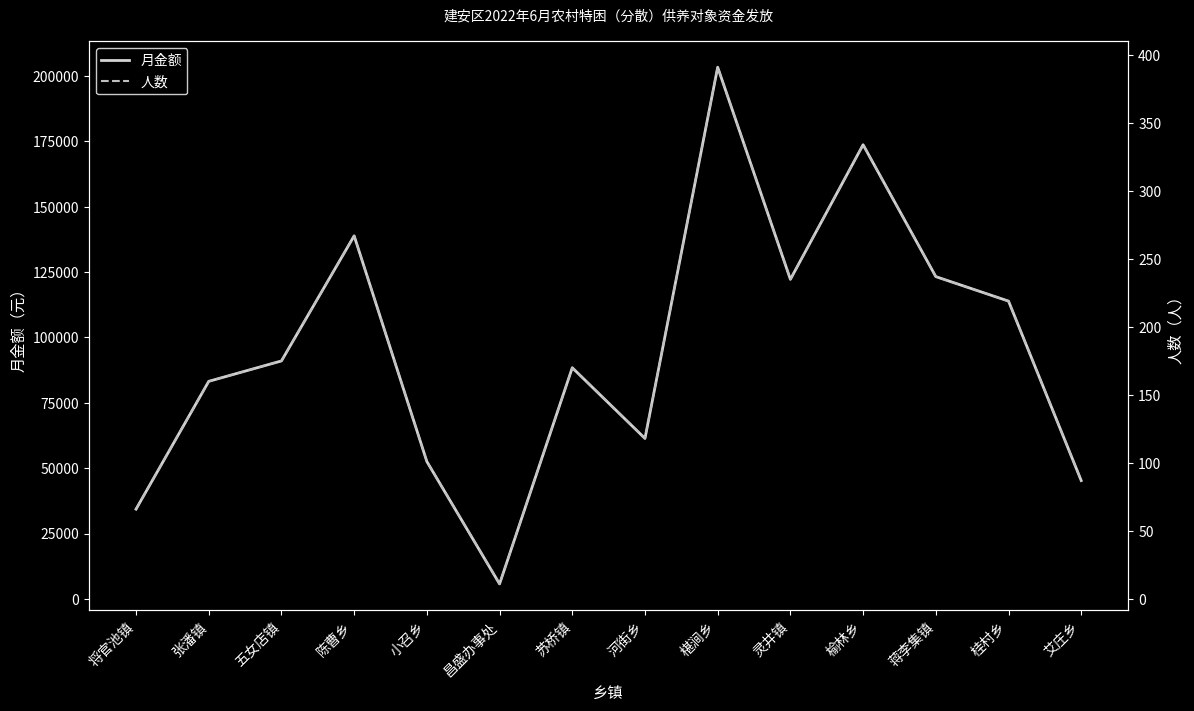

Reading right to left, list all the values displayed in this chart.

月金额: 45240	113880	123240	173680	122200	203320	61360	88400	5720	52520	138840	91000	83200	34320
人数: 87	219	237	334	235	391	118	170	11	101	267	175	160	66